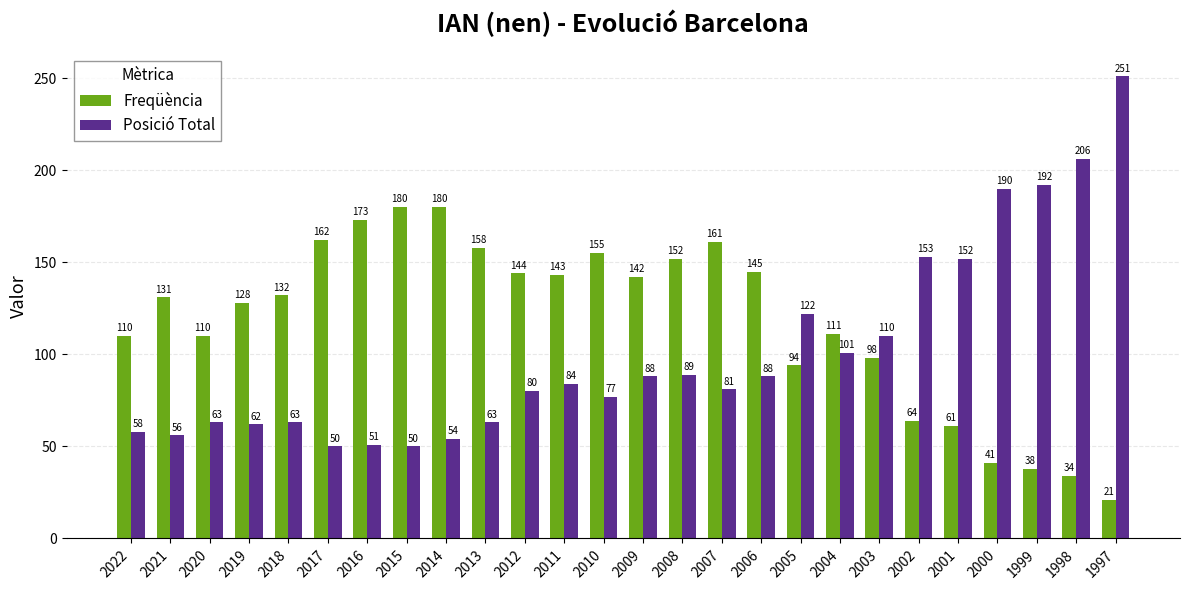

Reading right to left, what are all the values shown in this chart?

Freqüència: 21	34	38	41	61	64	98	111	94	145	161	152	142	155	143	144	158	180	180	173	162	132	128	110	131	110
Posició Total: 251	206	192	190	152	153	110	101	122	88	81	89	88	77	84	80	63	54	50	51	50	63	62	63	56	58